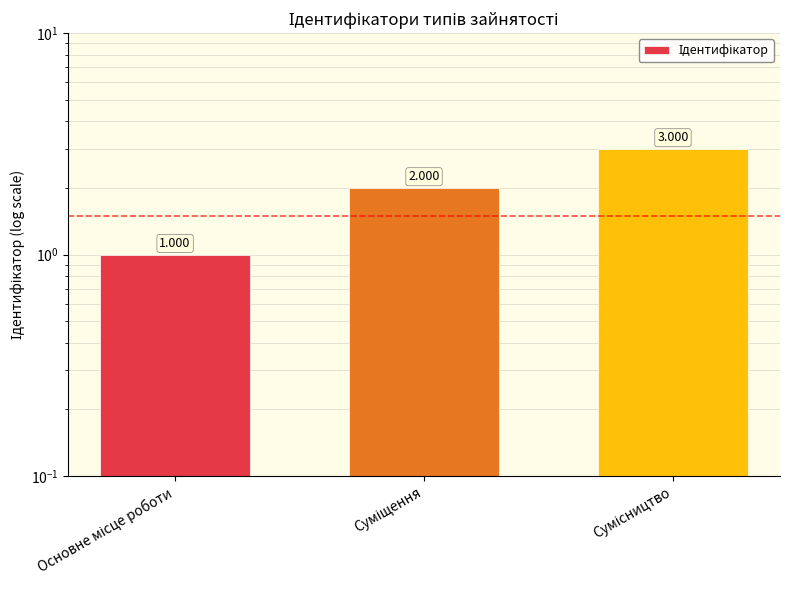

What is the sum of all values?

6